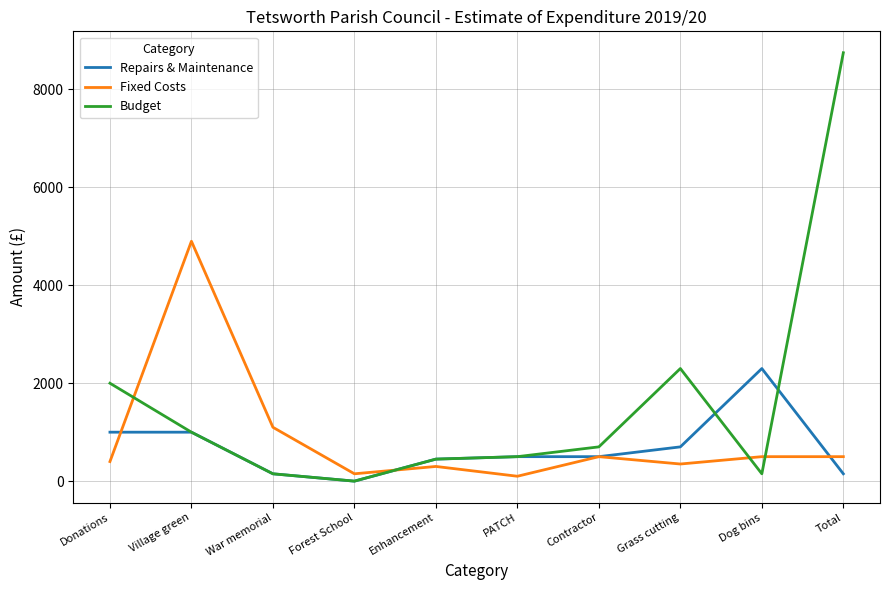

Which series has the largest total across all categories?

Budget